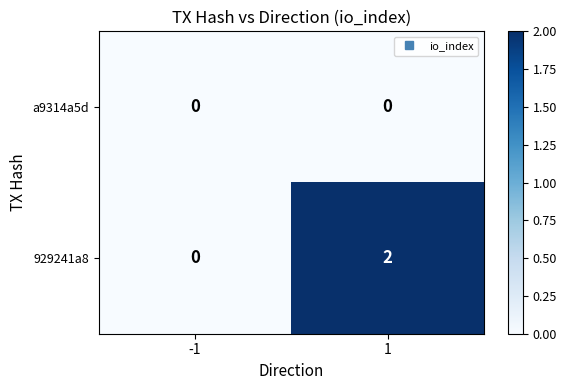

List the series in order of their peak value, highest first.

929241a8, a9314a5d